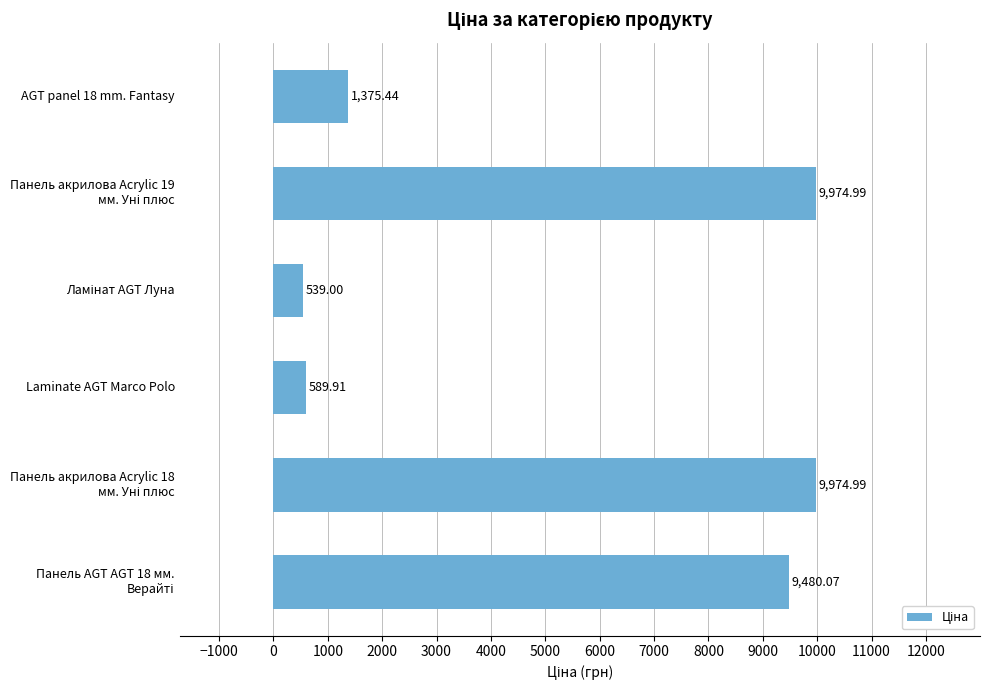

What is the difference between the maximum and minimum values?

9436.0